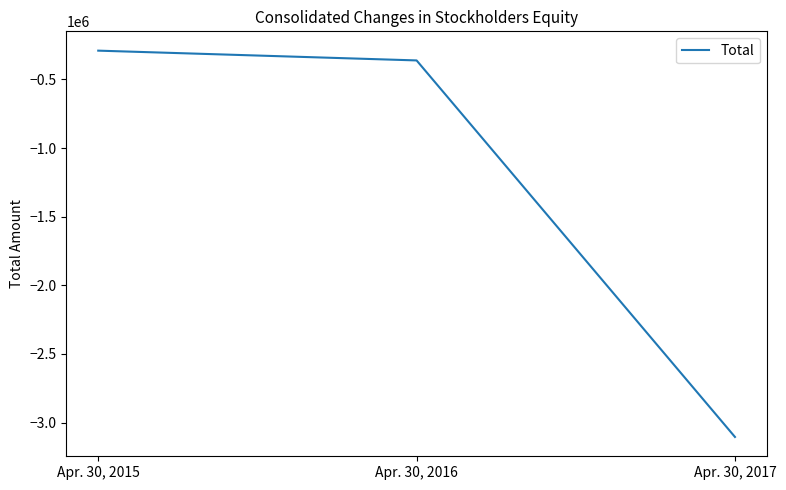

Does the chart display data point markers on the line(s)?

No